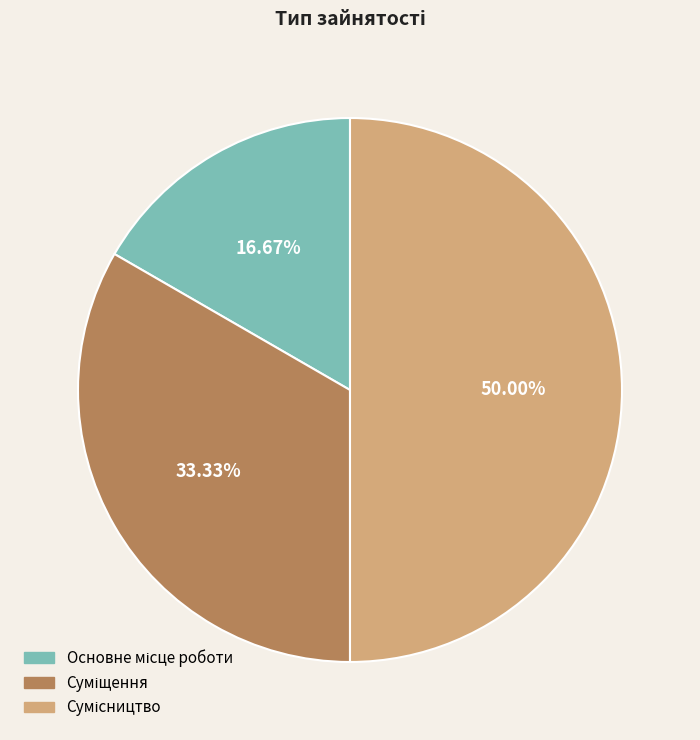

How many segments does this pie chart have?

3